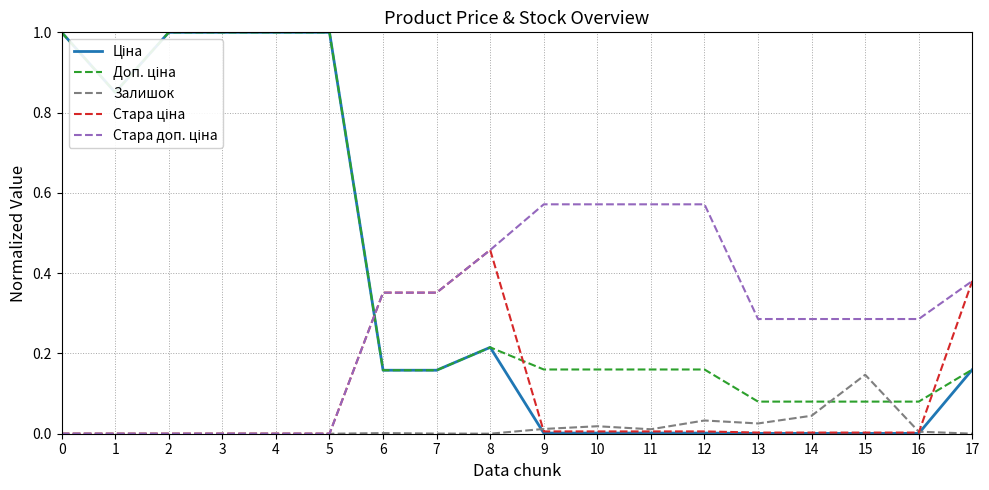

What is the greatest value displayed?

1.0